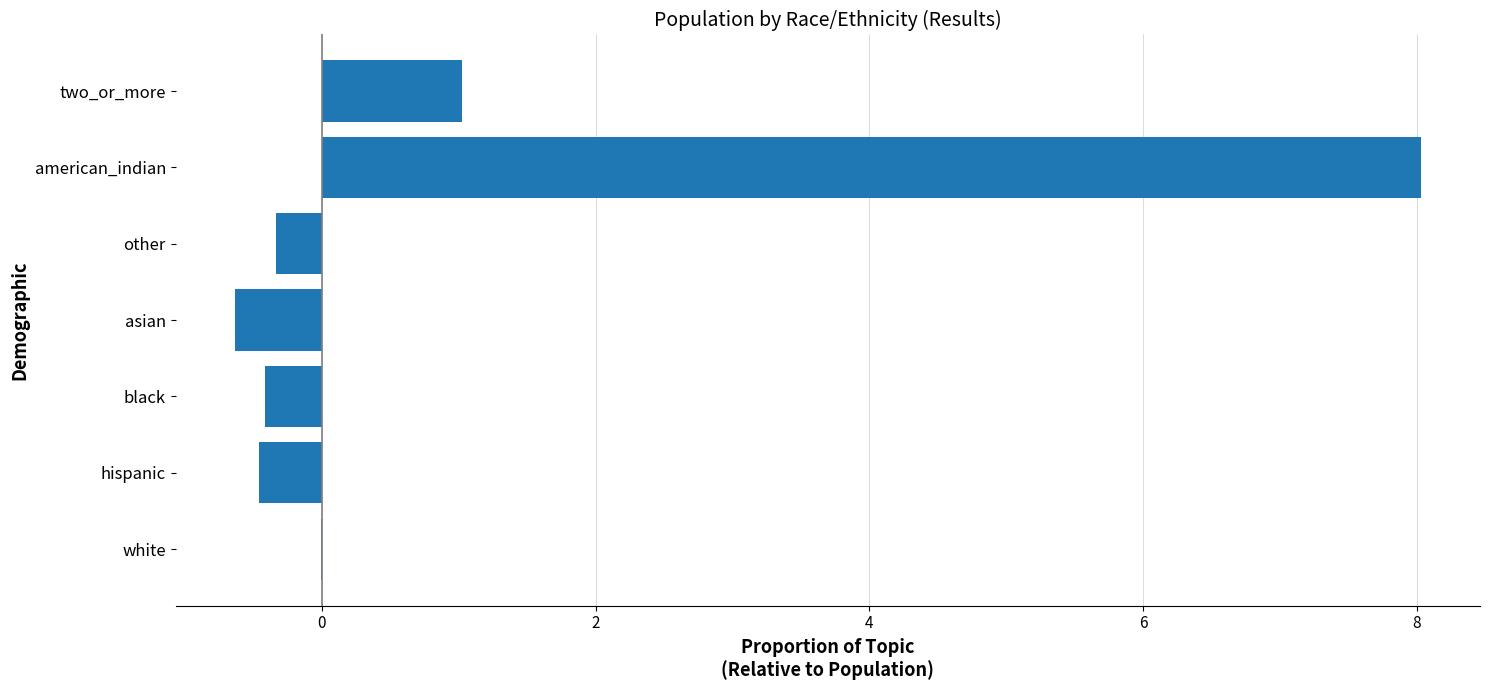

Are the bars horizontal?

Yes